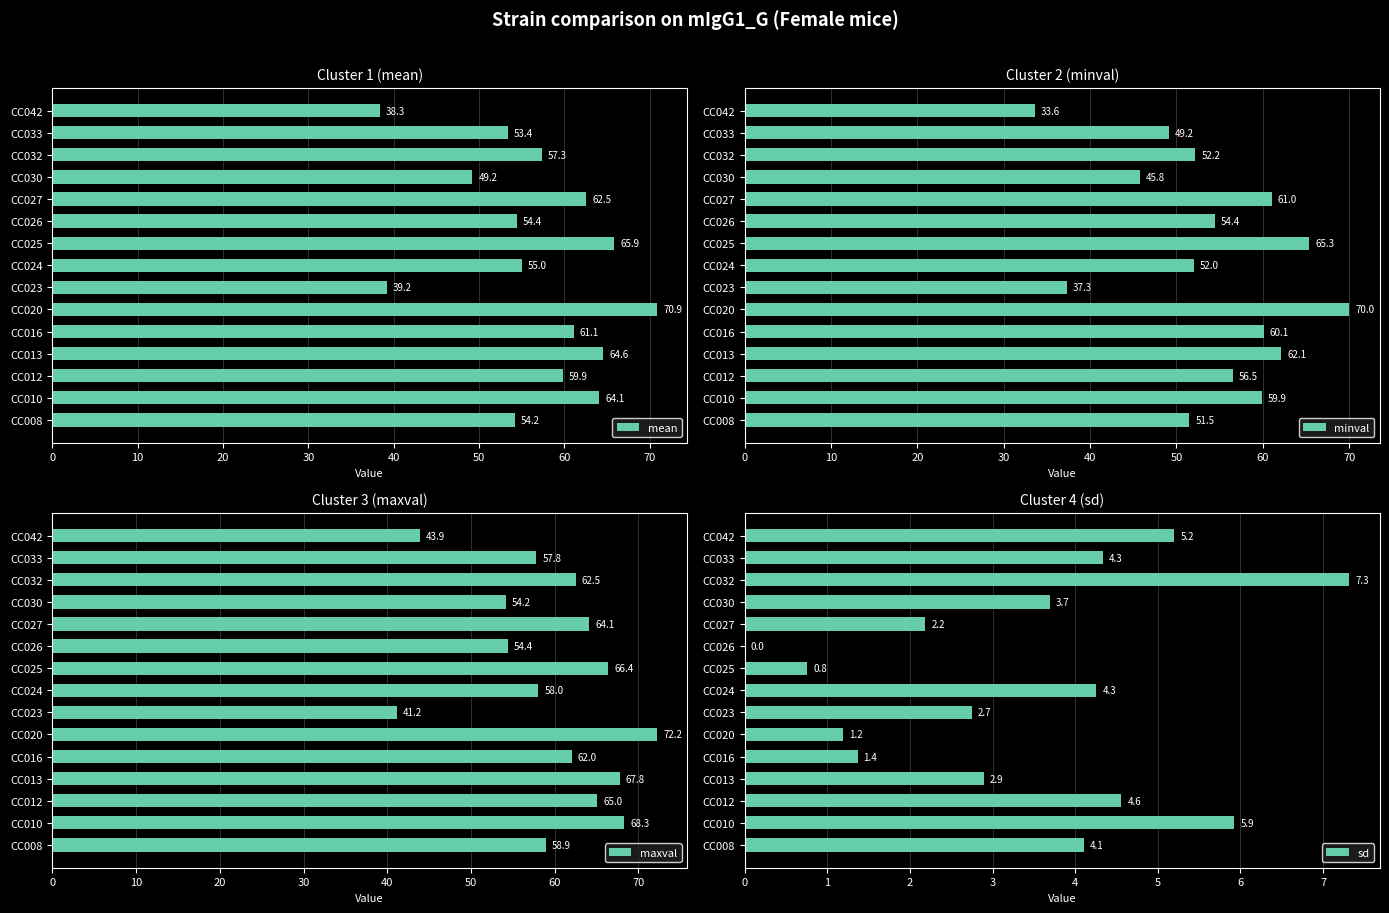

How many values in the mean series exceed 57?

8